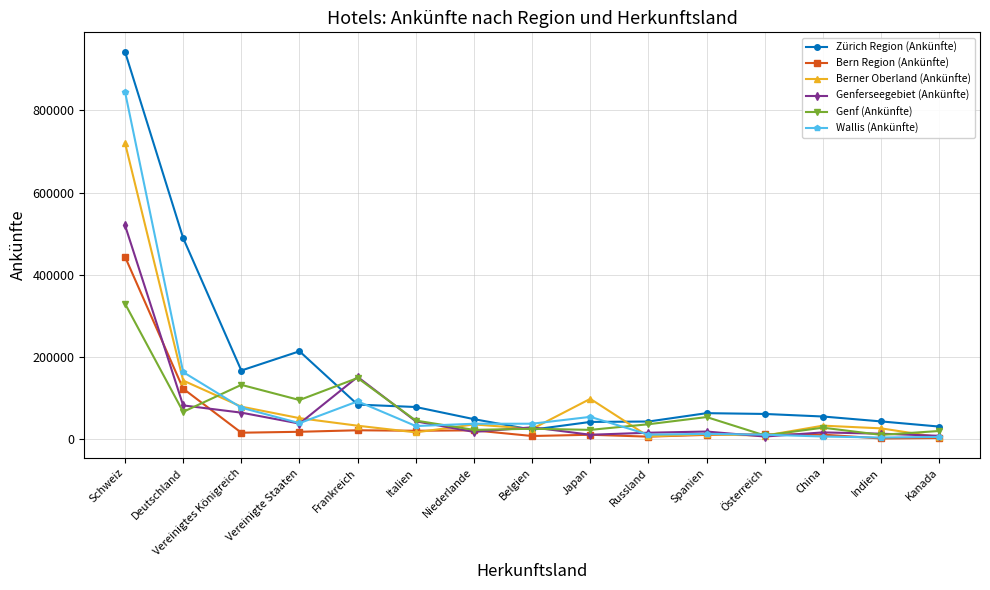

What is the sum of the Bern Region (Ankünfte) values at Japan and Österreich?

23628